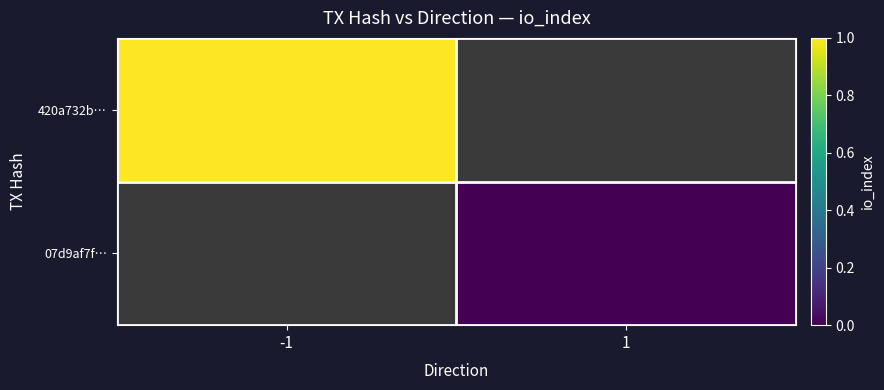

List the labels in order of 420a732b… value, largest first.

-1, 1